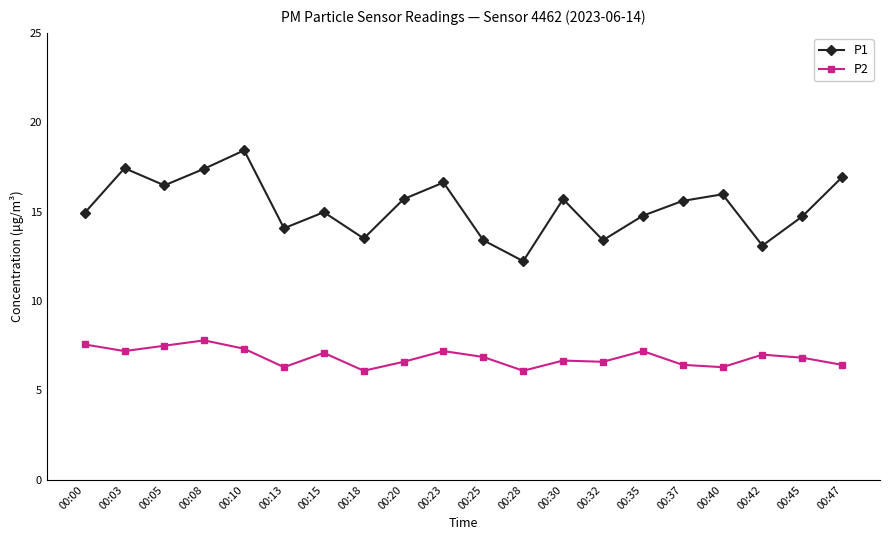

How many series are shown in this chart?

2